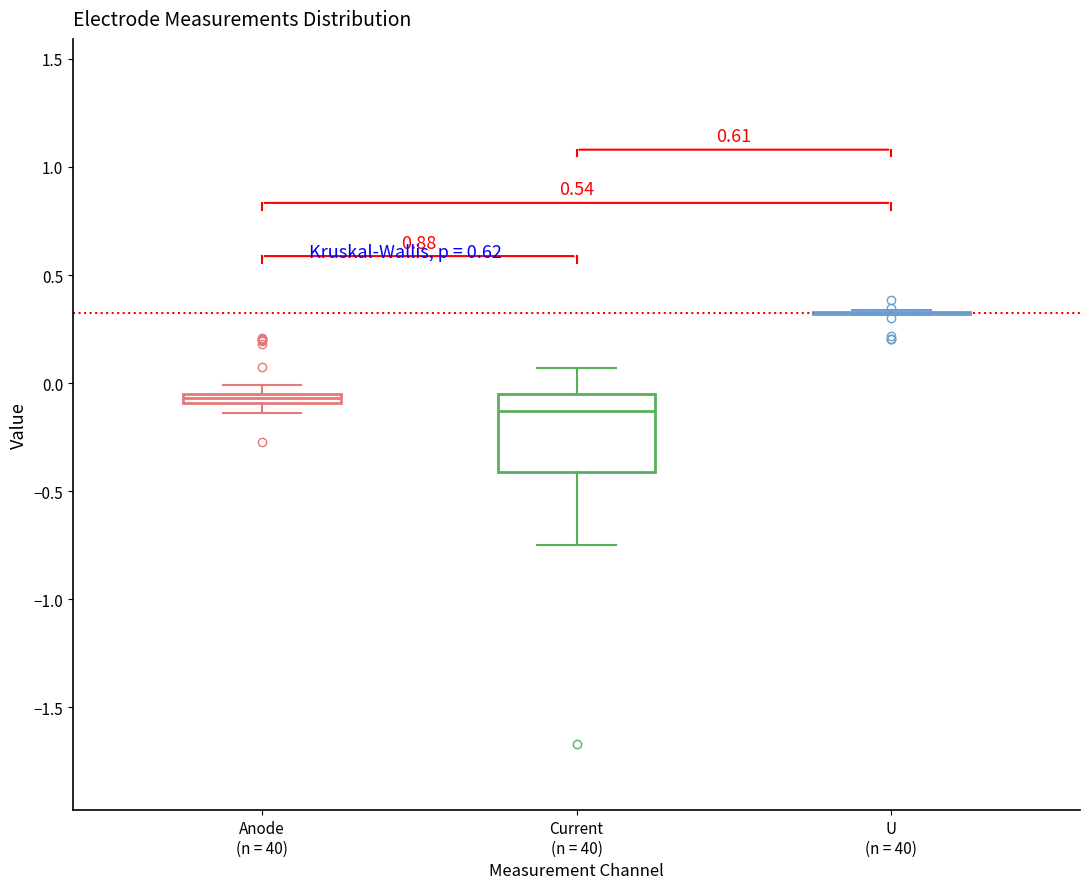

Which box is the tallest, from its lower edge to its upper edge?

Current (n = 40)